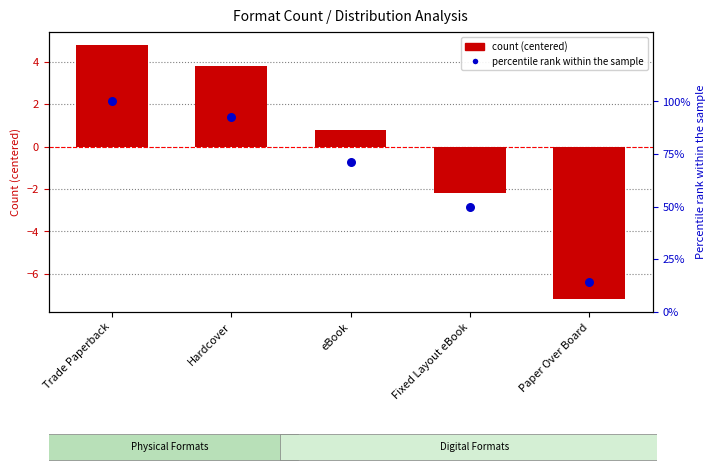

Which series has the largest Y range (max minus min)?

Percentile rank within format